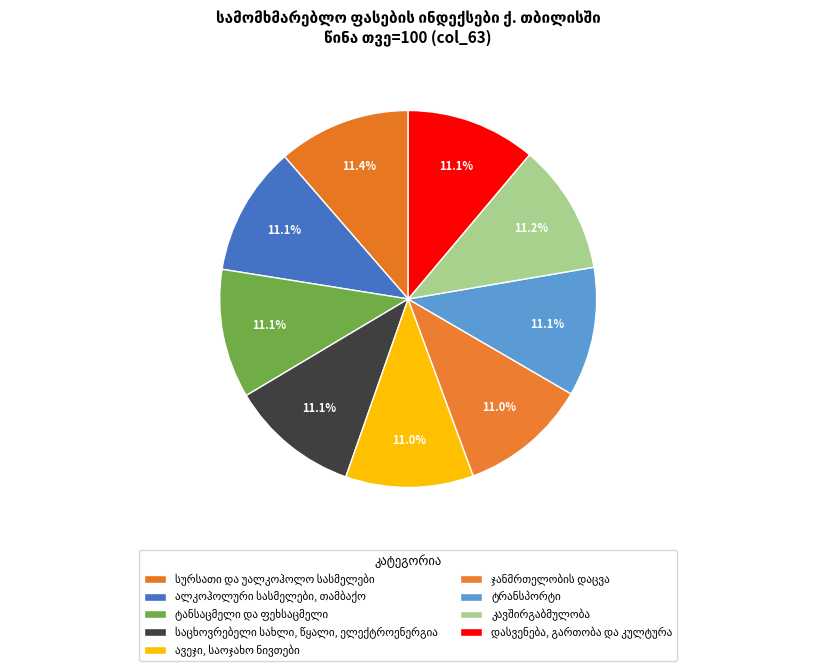

Which has a higher value, ავეჯი, საოჯახო ნივთები or დასვენება, გართობა და კულტურა?

დასვენება, გართობა და კულტურა